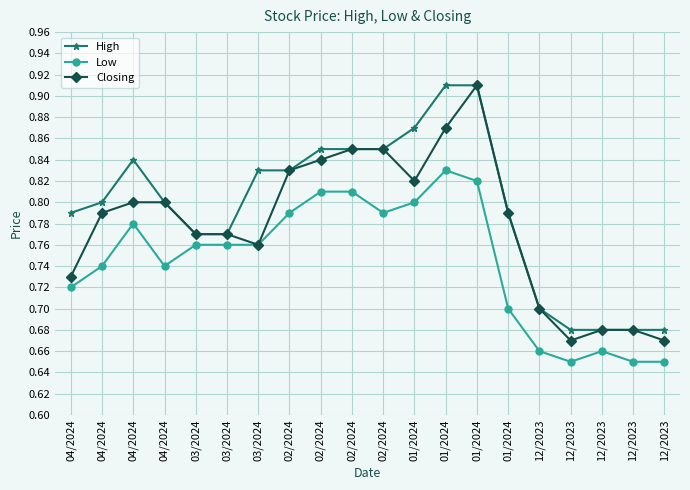

True or false: High and Closing intersect in this chart.

False